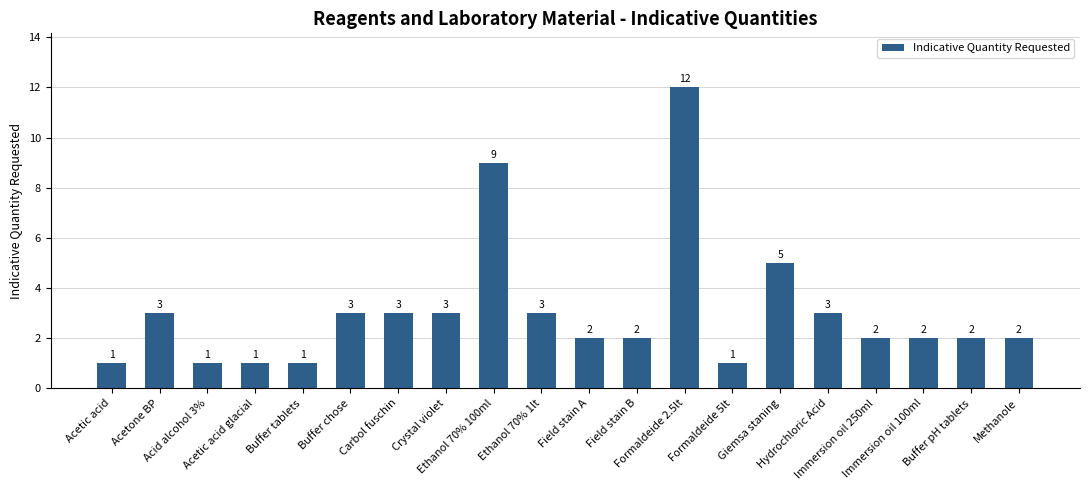

Approximately how many times larger is the value at Hydrochloric Acid compared to Methanole?

1.5